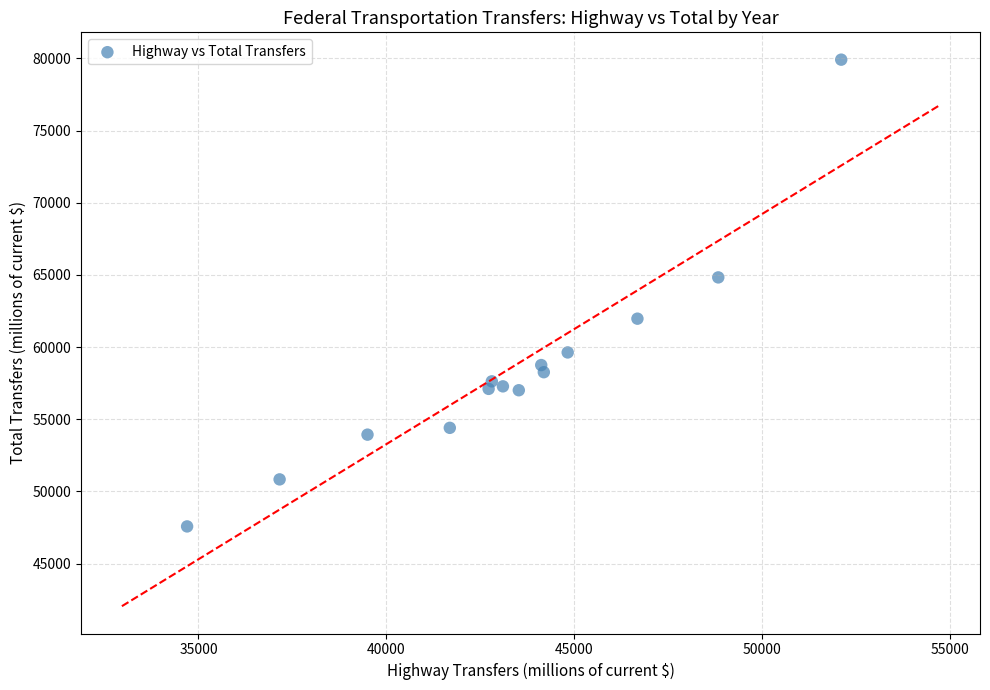

What Y value in the scatter plot is closest to 63745?

64828.3